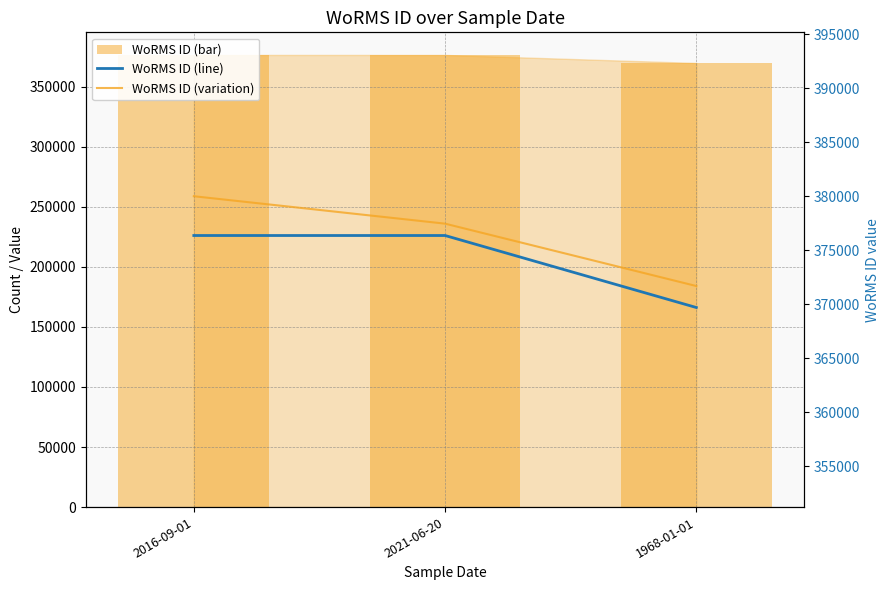

Where is WoRMS ID (bar) nearest to the value 373022?

1968-01-01